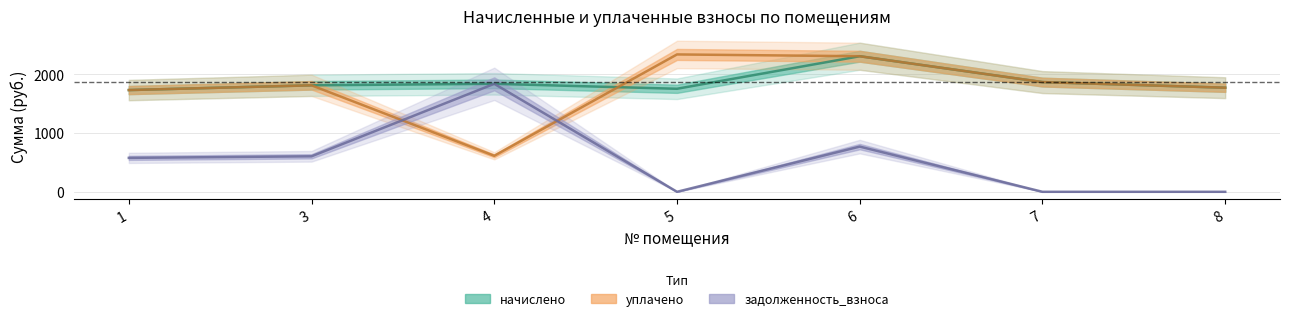

Is the value of уплачено at 3 greater than the value of задолженность_взноса at 5?

Yes